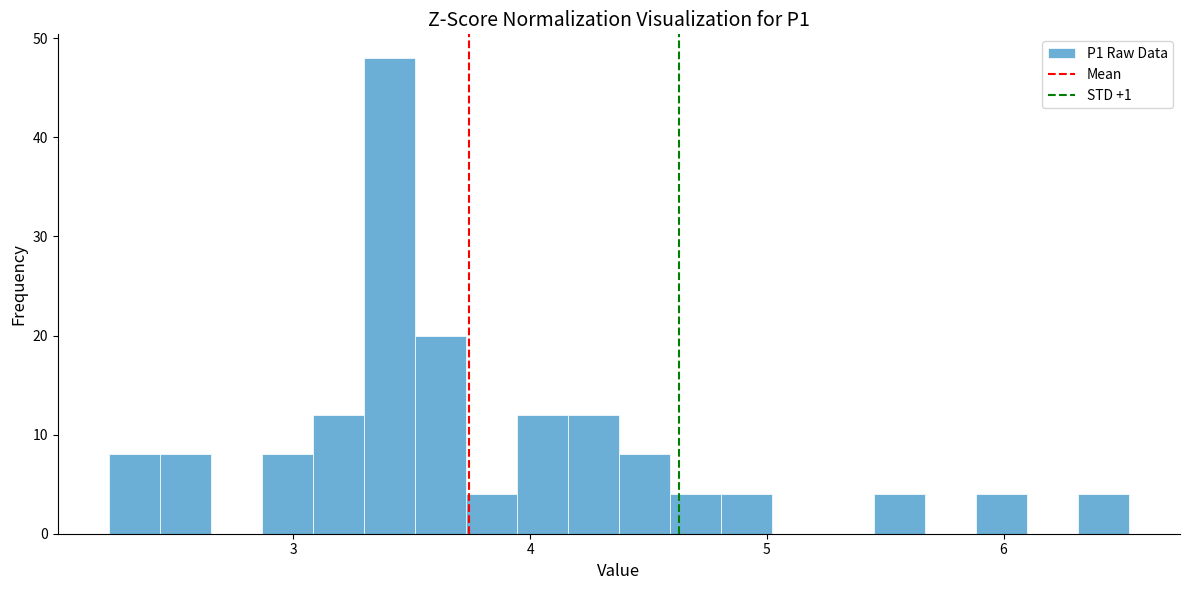

Around what value on the x-axis is the tallest bar? Give the approximate position of its centre, as read against the axis.

3.4